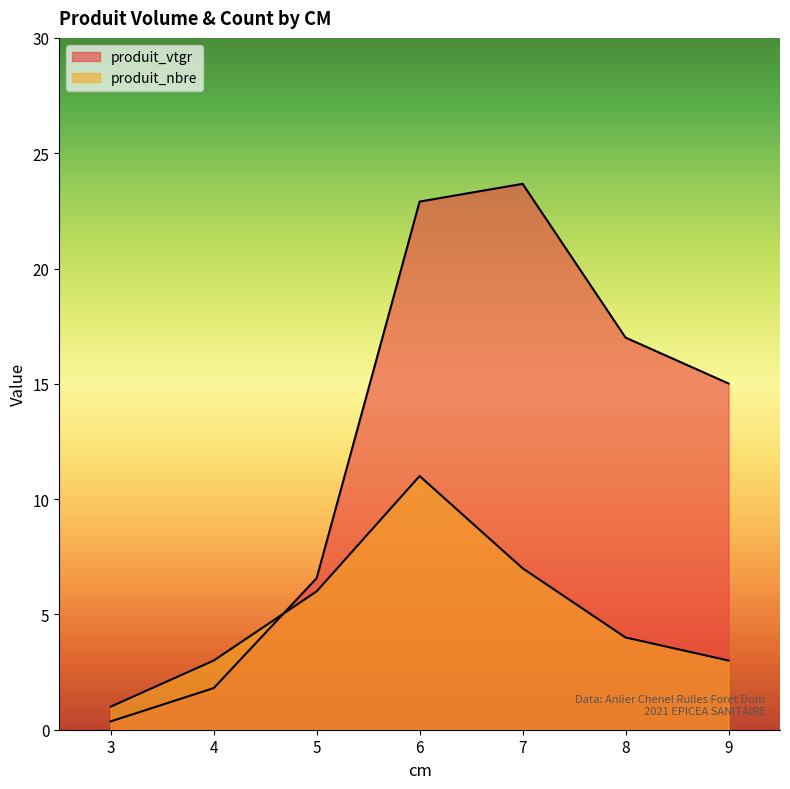

At which category is the sum across all series the highest?

6